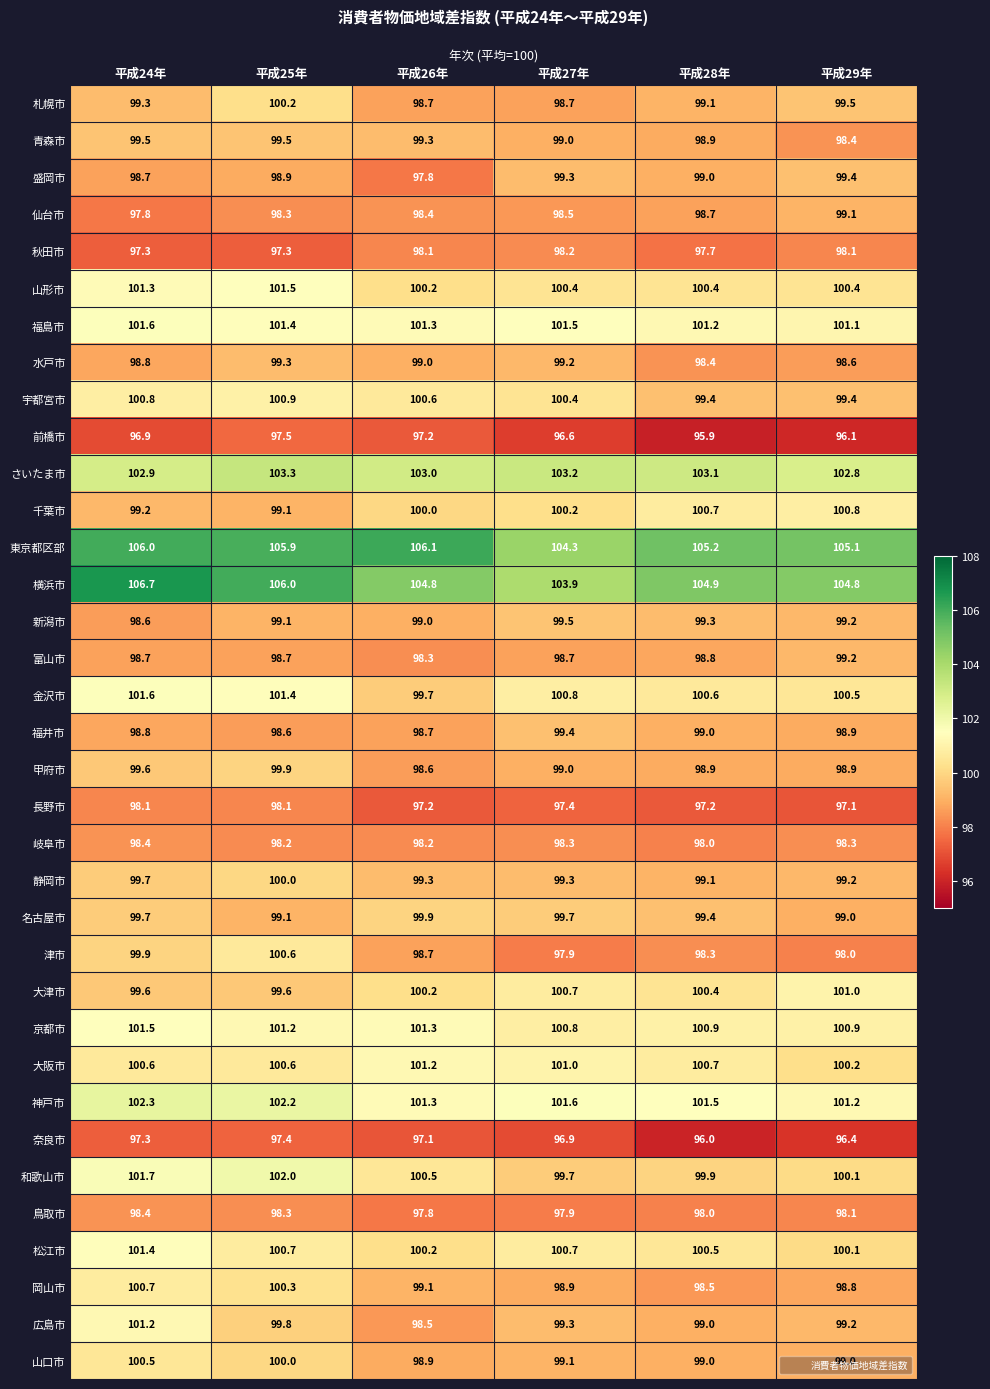

What is the approximate value of 横浜市 at 平成27年?

103.9